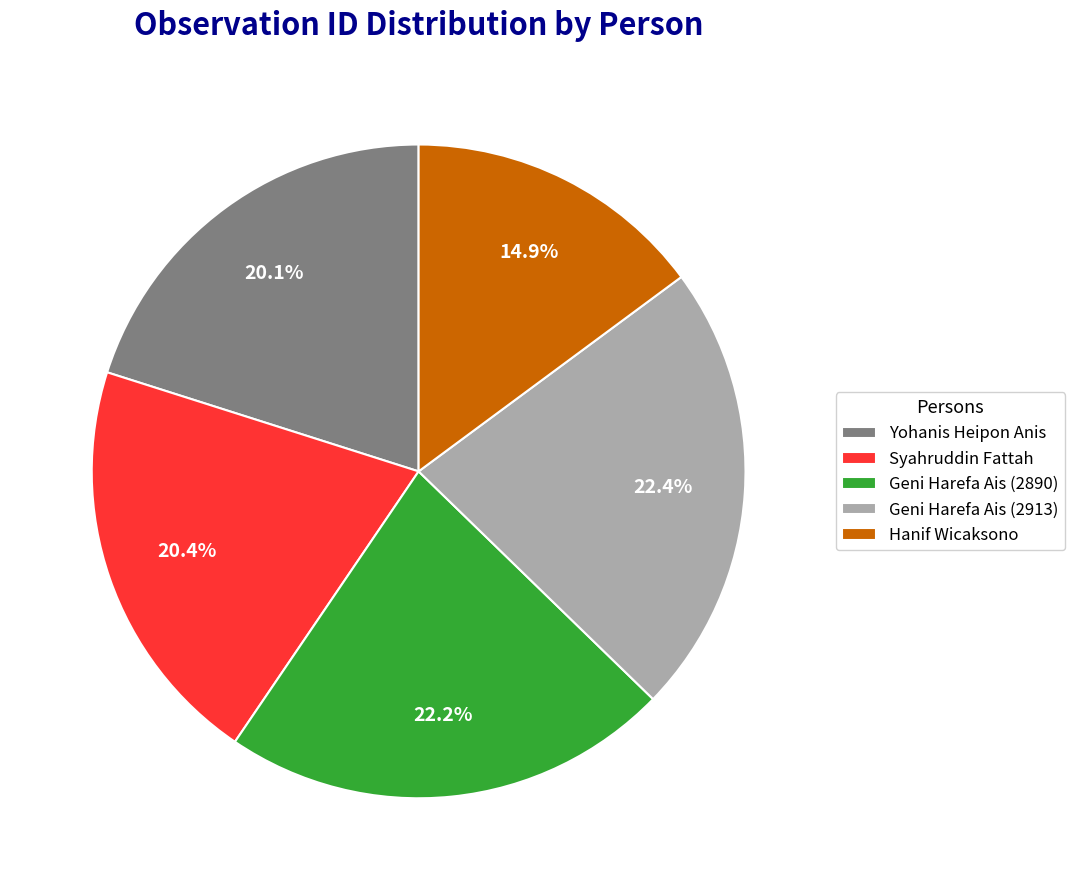

How many slices are in this pie chart?

5